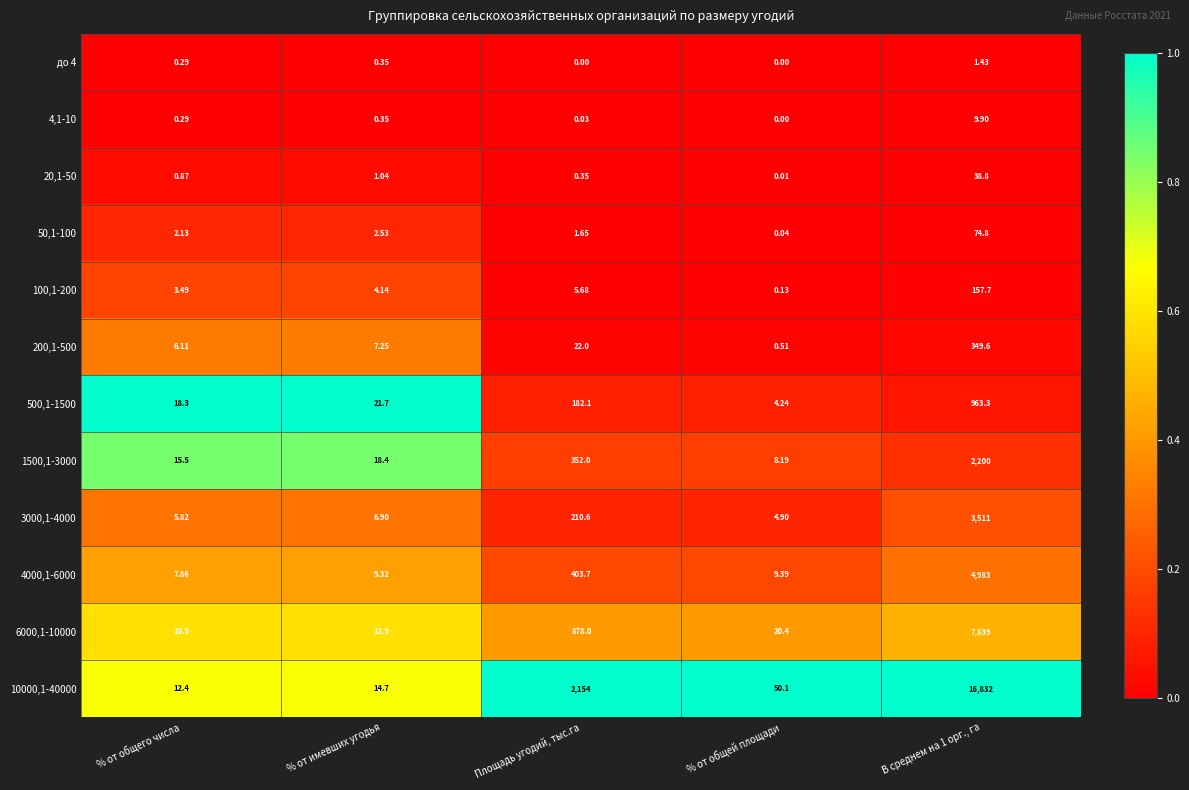

What is the total value across all series at Площадь угодий, тыс.га?

4210.1